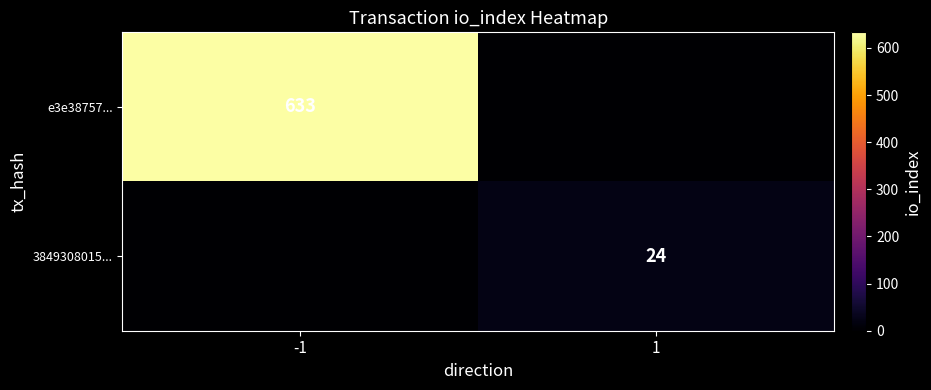

Is it true that e3e38757... equals 1043 at -1?

False